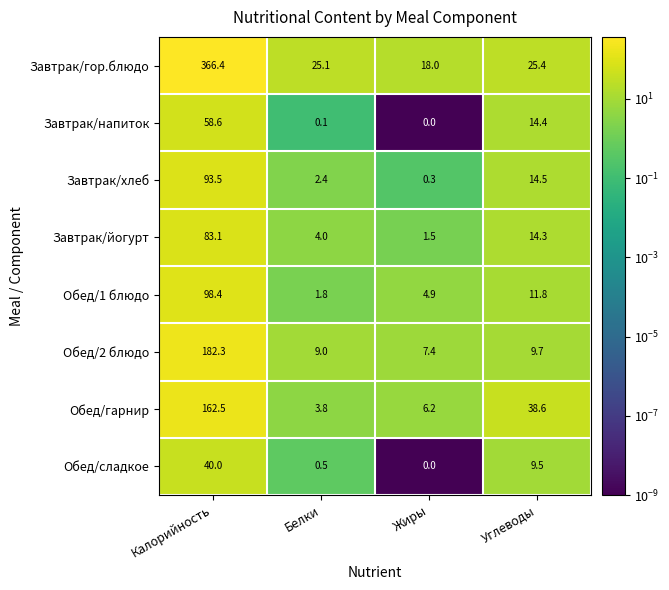

What is the sum of all Обед/сладкое values?

50.0